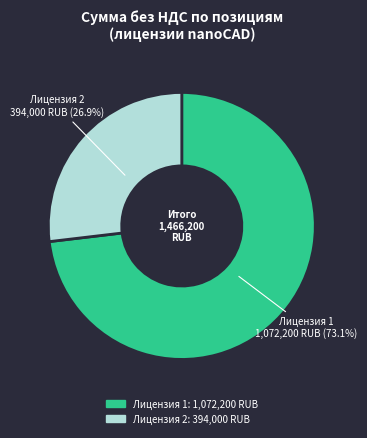

What is the total percentage of Лицензия 2 and Лицензия 1?

100.0%